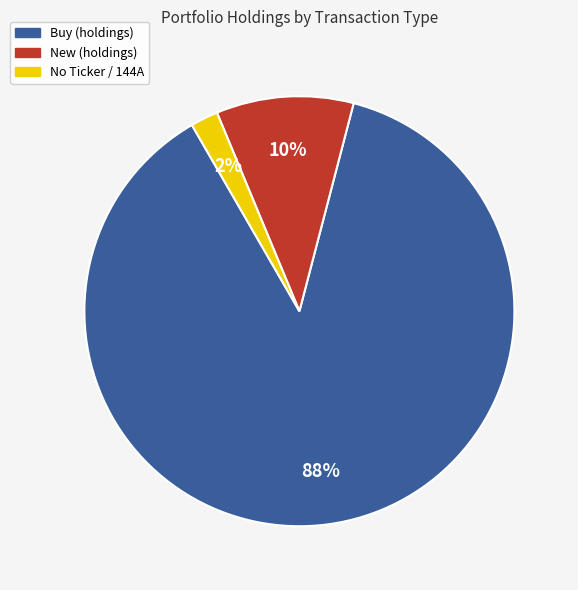

To the nearest percent, what is the average slice percentage?

33%